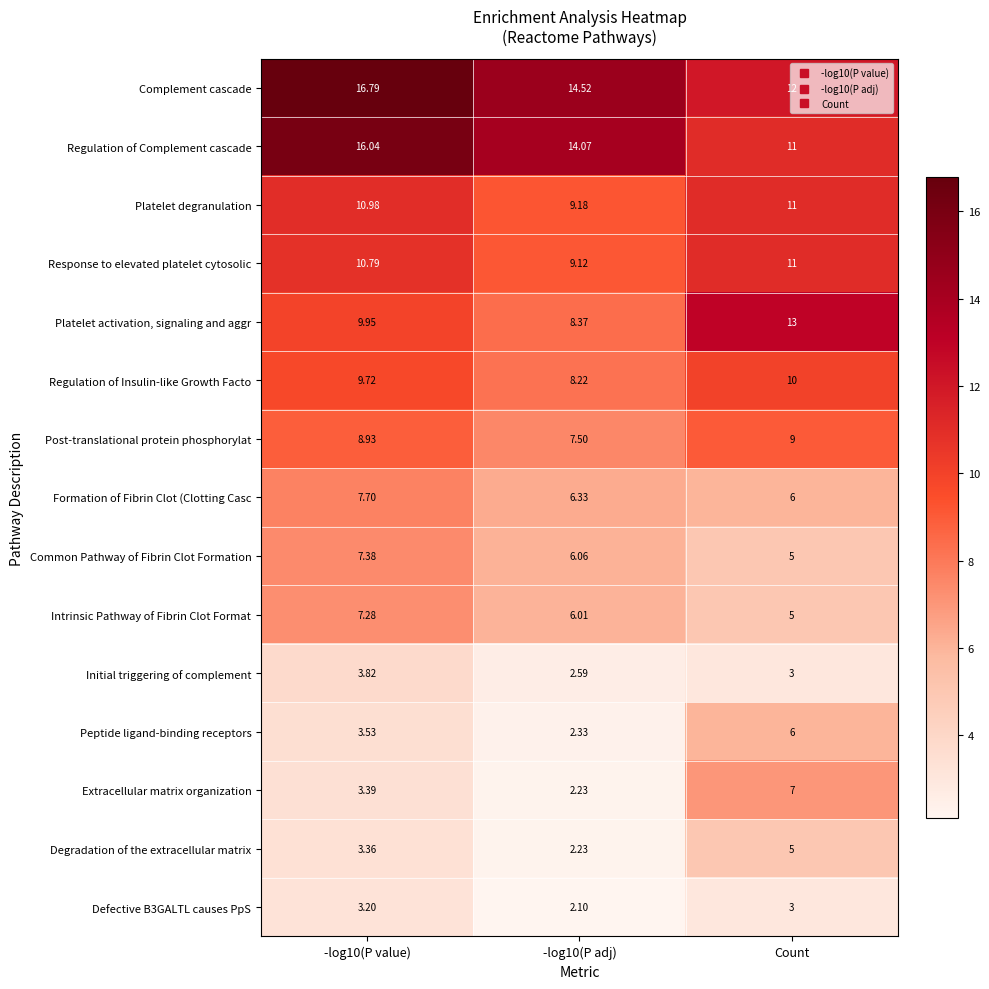

Which category has the lowest value in the Common Pathway of Fibrin Clot Formation series?

Count